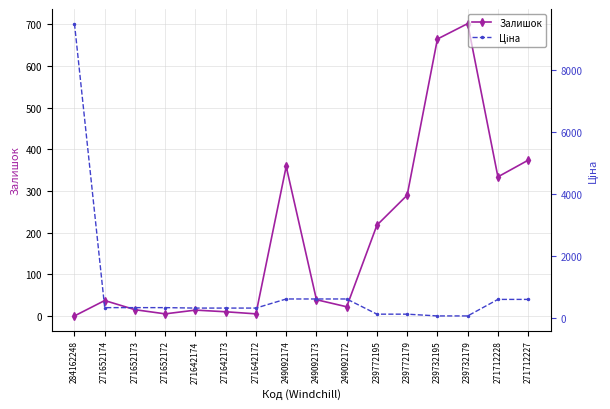

The value of Залишок at 271642172 is 5.0. True or false?

True